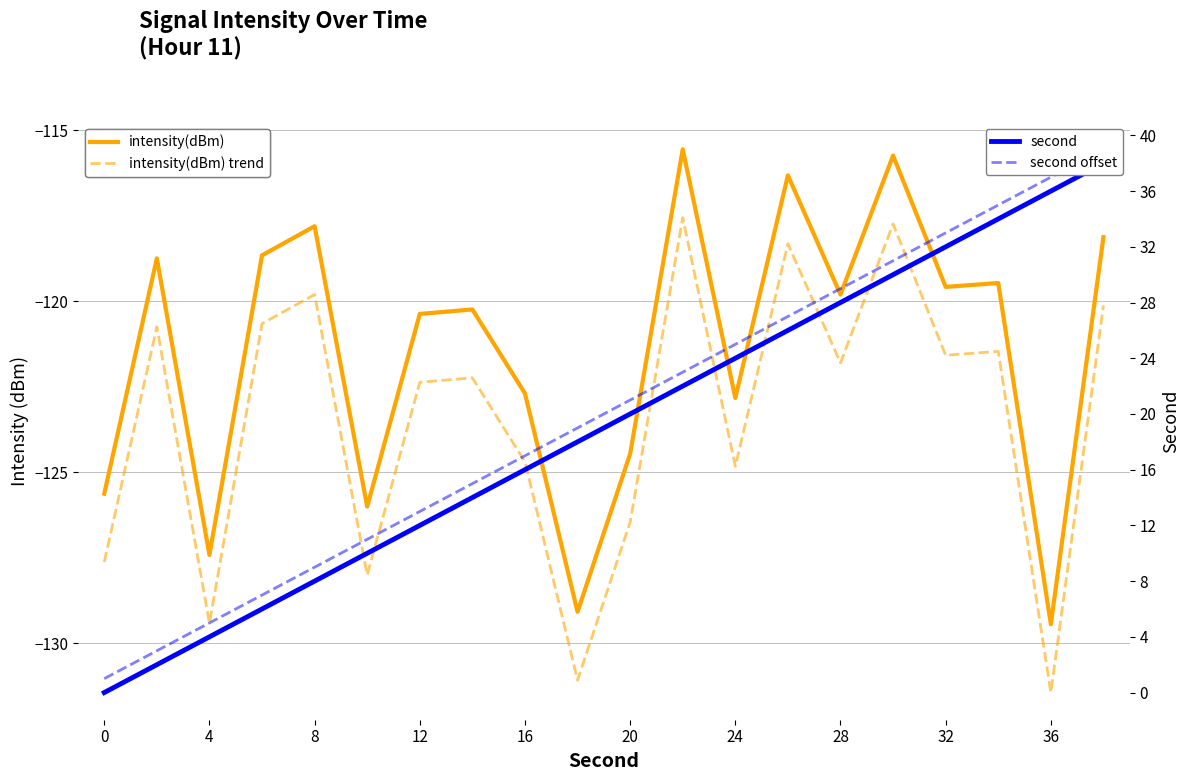

What are all the series names shown in the legend?

intensity(dBm), intensity(dBm) trend, second, second offset